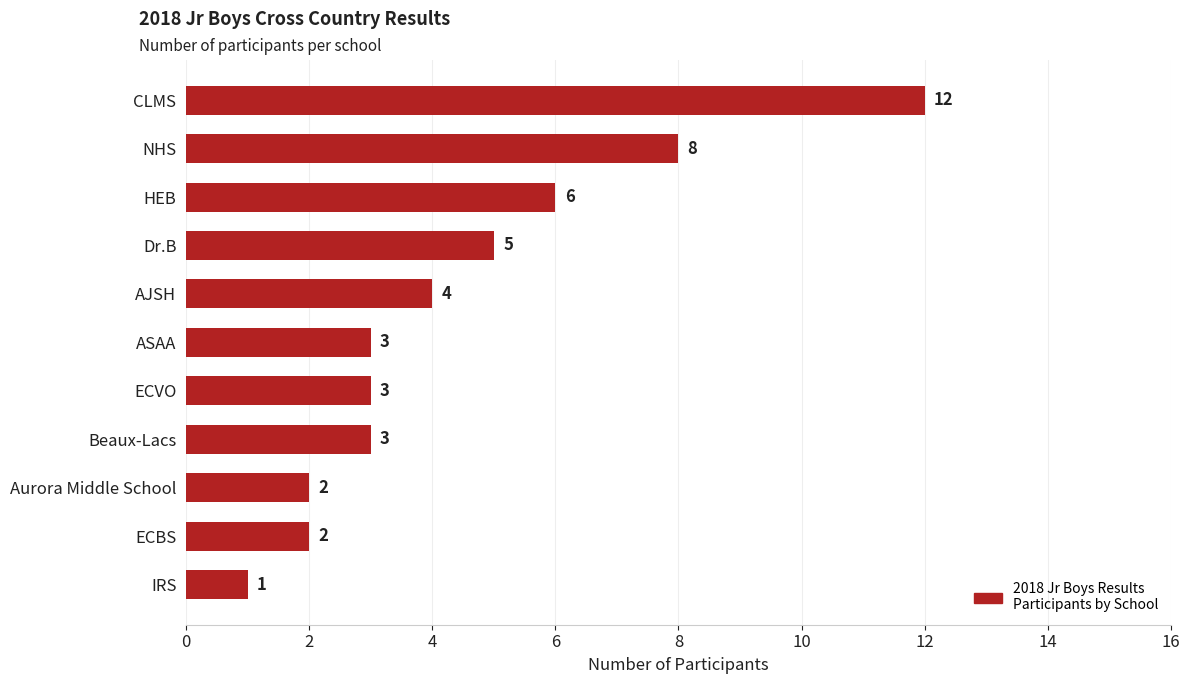

What is the average value?

4